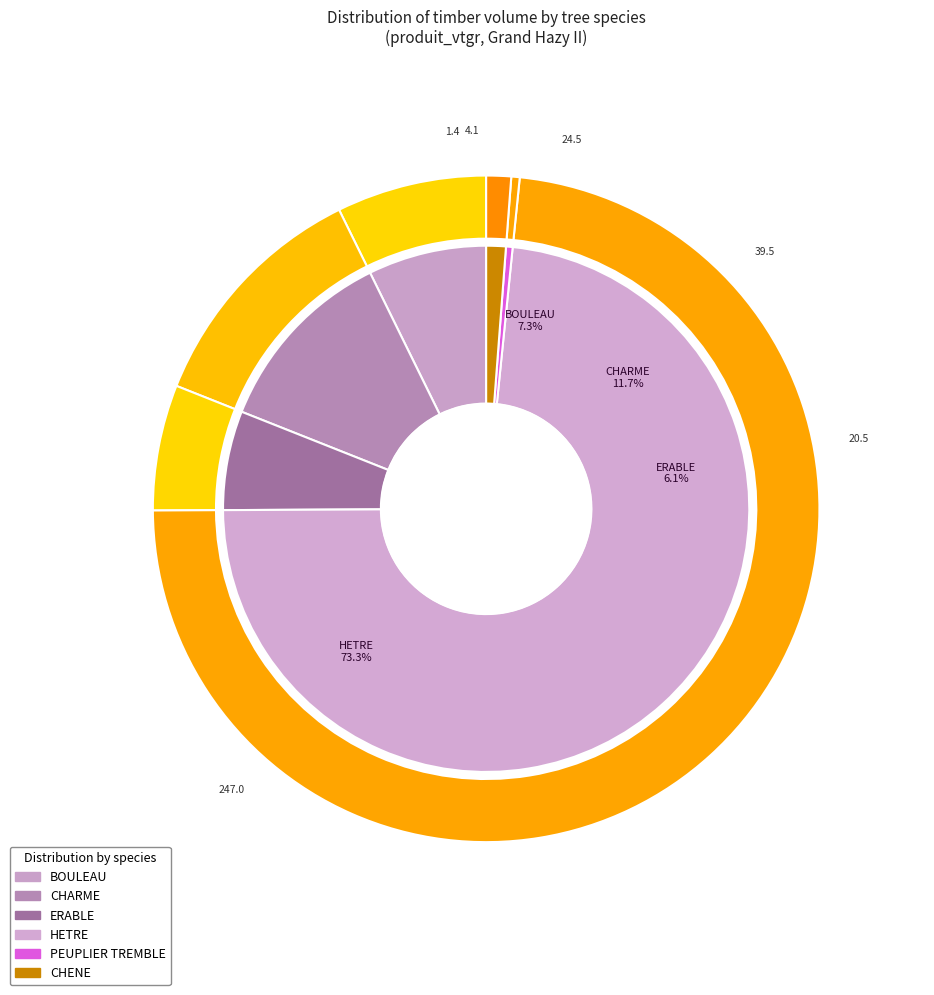

How much of the chart is everything except CHENE?

98.8%